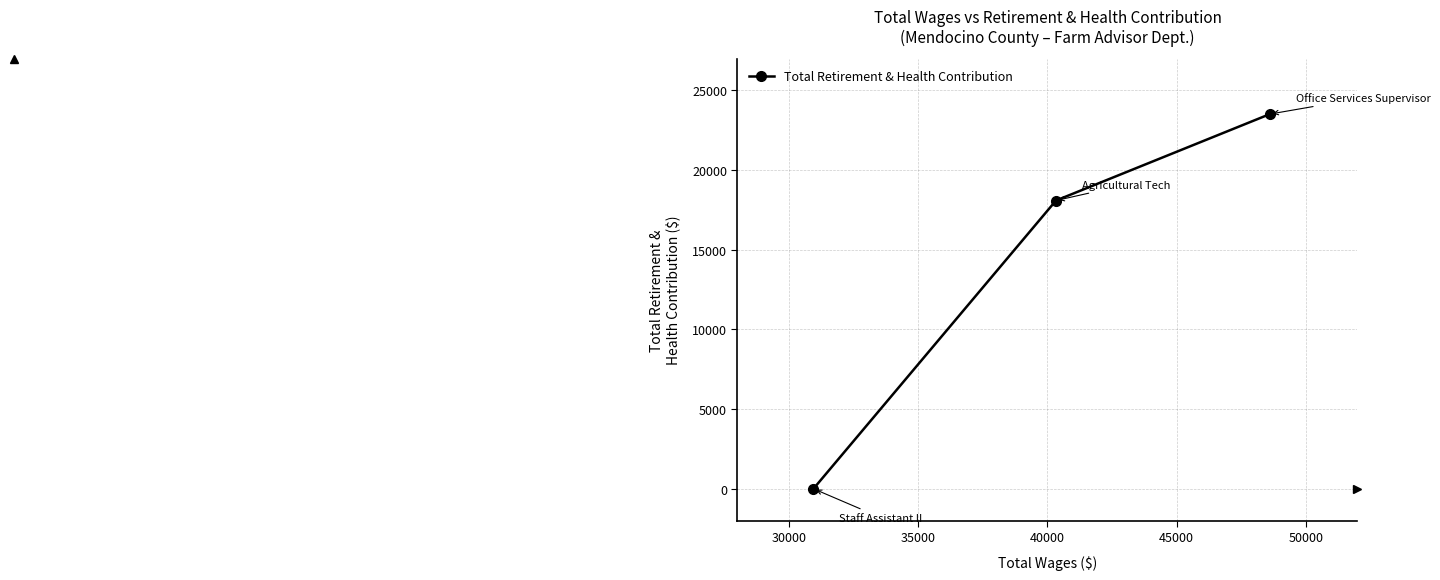

Reading right to left, what are all the values shown in this chart?

23521	18092	0